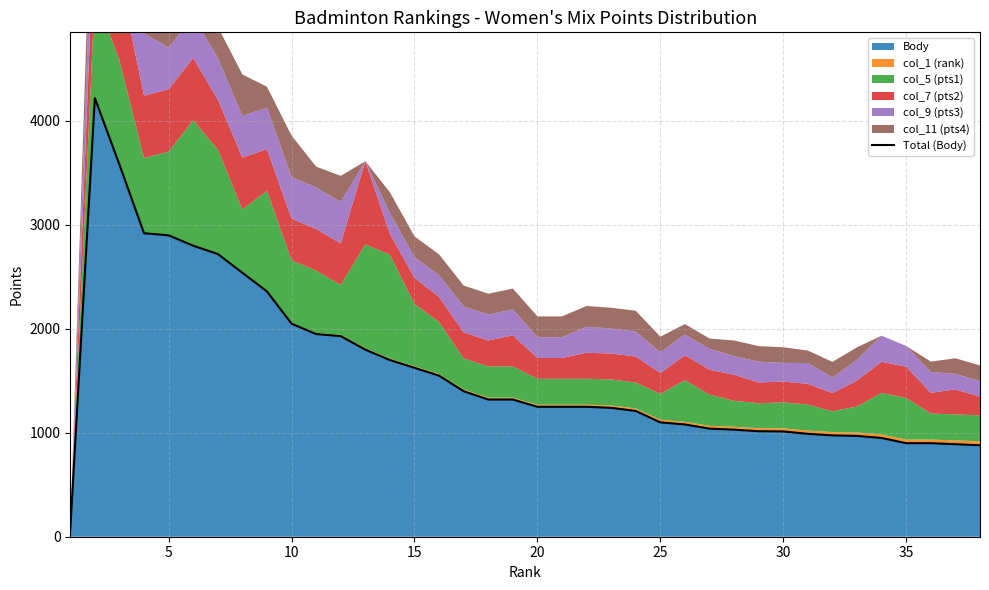

Reading right to left, extract all data points from this chart.

880	890	900	900	950	970	975	990	1013	1015	1030	1040	1080	1100	1210	1240	1250	1250	1250	1320	1320	1400	1550	1625	1700	1800	1930	1950	2050	2360	2540	2720	2800	2900	2920	3580	4220	69